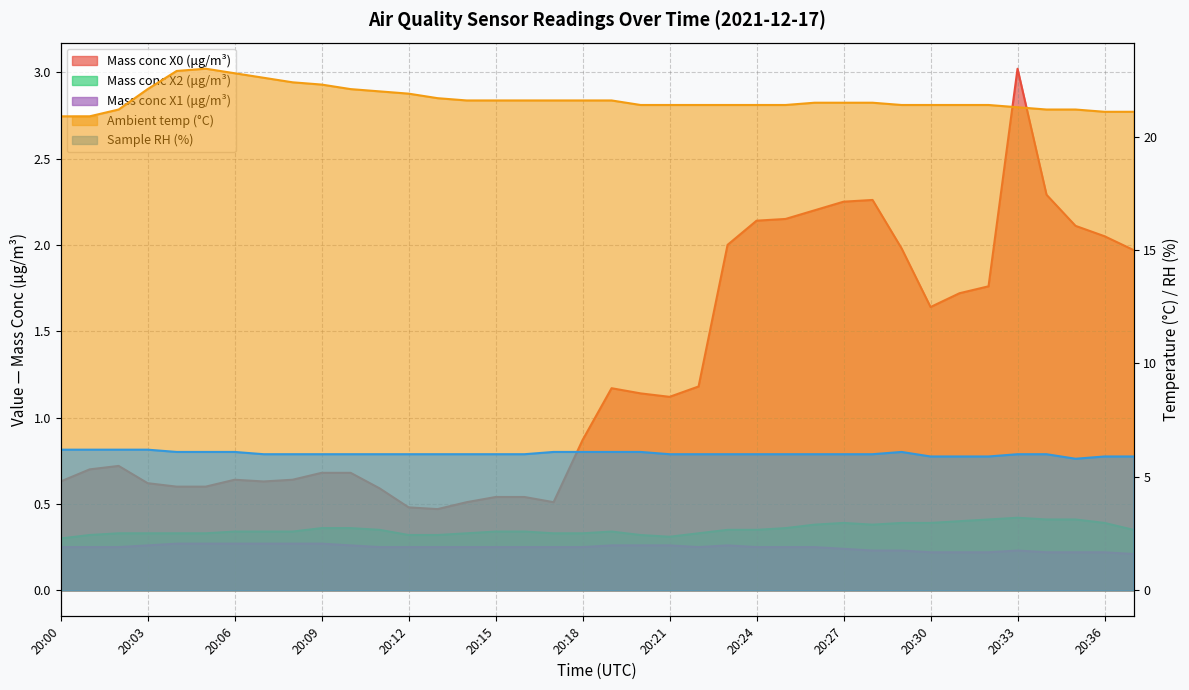

Reading left to right, list all the values displayed in this chart.

Mass conc X0 (μg/m³): 20:00=0.6	20:01=0.7	20:02=0.7	20:03=0.6	20:04=0.6	20:05=0.6	20:06=0.6	20:07=0.6	20:08=0.6	20:09=0.7	20:10=0.7	20:11=0.6	20:12=0.5	20:13=0.5	20:14=0.5	20:15=0.5	20:16=0.5	20:17=0.5	20:18=0.9	20:19=1.2	20:20=1.1	20:21=1.1	20:22=1.2	20:23=2.0	20:24=2.1	20:25=2.1	20:26=2.2	20:27=2.2	20:28=2.3	20:29=2.0	20:30=1.6	20:31=1.7	20:32=1.8	20:33=3.0	20:34=2.3	20:35=2.1	20:36=2.0	20:37=2.0
Ambient temp (°C): 20:00=20.9	20:01=20.9	20:02=21.2	20:03=22.1	20:04=22.9	20:05=23.0	20:06=22.8	20:07=22.6	20:08=22.4	20:09=22.3	20:10=22.1	20:11=22.0	20:12=21.9	20:13=21.7	20:14=21.6	20:15=21.6	20:16=21.6	20:17=21.6	20:18=21.6	20:19=21.6	20:20=21.4	20:21=21.4	20:22=21.4	20:23=21.4	20:24=21.4	20:25=21.4	20:26=21.5	20:27=21.5	20:28=21.5	20:29=21.4	20:30=21.4	20:31=21.4	20:32=21.4	20:33=21.3	20:34=21.2	20:35=21.2	20:36=21.1	20:37=21.1
Mass conc X2 (μg/m³): 20:00=0.3	20:01=0.3	20:02=0.3	20:03=0.3	20:04=0.3	20:05=0.3	20:06=0.3	20:07=0.3	20:08=0.3	20:09=0.4	20:10=0.4	20:11=0.3	20:12=0.3	20:13=0.3	20:14=0.3	20:15=0.3	20:16=0.3	20:17=0.3	20:18=0.3	20:19=0.3	20:20=0.3	20:21=0.3	20:22=0.3	20:23=0.3	20:24=0.3	20:25=0.4	20:26=0.4	20:27=0.4	20:28=0.4	20:29=0.4	20:30=0.4	20:31=0.4	20:32=0.4	20:33=0.4	20:34=0.4	20:35=0.4	20:36=0.4	20:37=0.3
Sample RH (%): 20:00=6.2	20:01=6.2	20:02=6.2	20:03=6.2	20:04=6.1	20:05=6.1	20:06=6.1	20:07=6.0	20:08=6.0	20:09=6.0	20:10=6.0	20:11=6.0	20:12=6.0	20:13=6.0	20:14=6.0	20:15=6.0	20:16=6.0	20:17=6.1	20:18=6.1	20:19=6.1	20:20=6.1	20:21=6.0	20:22=6.0	20:23=6.0	20:24=6.0	20:25=6.0	20:26=6.0	20:27=6.0	20:28=6.0	20:29=6.1	20:30=5.9	20:31=5.9	20:32=5.9	20:33=6.0	20:34=6.0	20:35=5.8	20:36=5.9	20:37=5.9
Mass conc X1 (μg/m³): 20:00=0.2	20:01=0.2	20:02=0.2	20:03=0.3	20:04=0.3	20:05=0.3	20:06=0.3	20:07=0.3	20:08=0.3	20:09=0.3	20:10=0.3	20:11=0.2	20:12=0.2	20:13=0.2	20:14=0.2	20:15=0.2	20:16=0.2	20:17=0.2	20:18=0.2	20:19=0.3	20:20=0.3	20:21=0.3	20:22=0.2	20:23=0.3	20:24=0.2	20:25=0.2	20:26=0.2	20:27=0.2	20:28=0.2	20:29=0.2	20:30=0.2	20:31=0.2	20:32=0.2	20:33=0.2	20:34=0.2	20:35=0.2	20:36=0.2	20:37=0.2